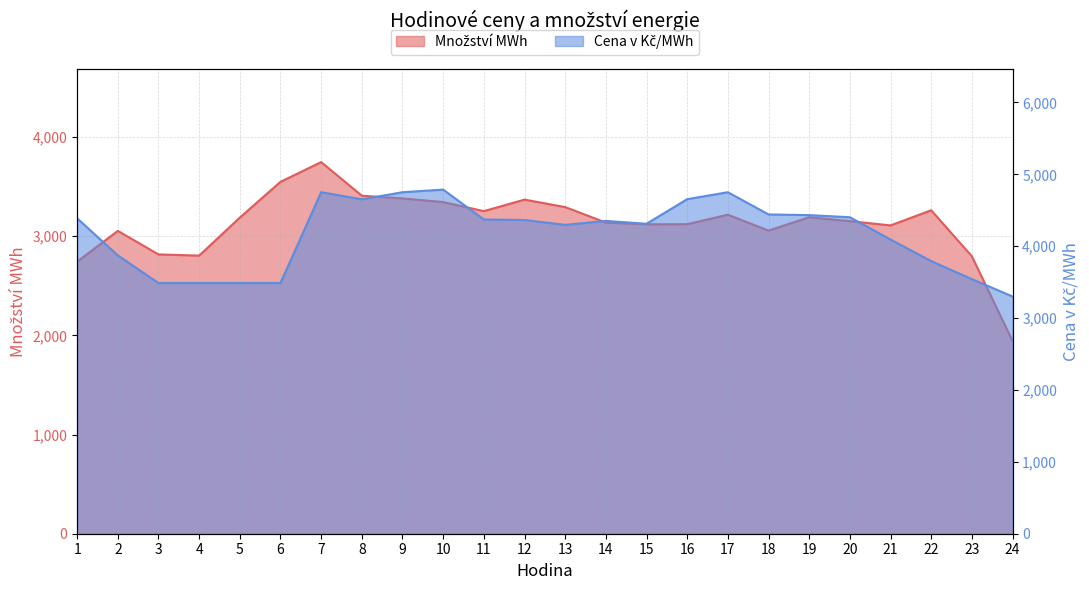

How many lines are shown in the chart?

2